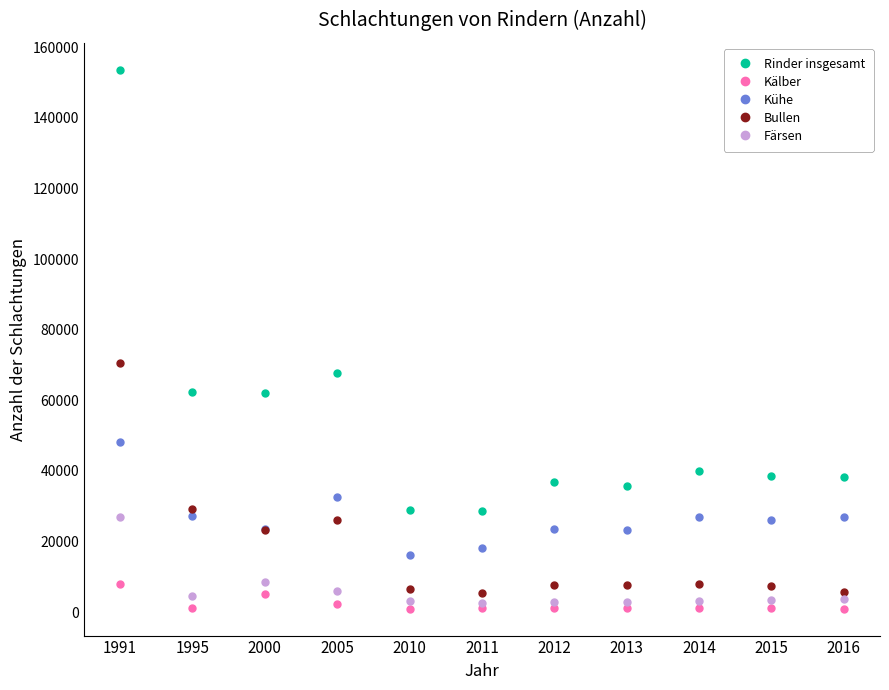

After their last crossing, which series has the higher values: Bullen or Kühe?

Kühe